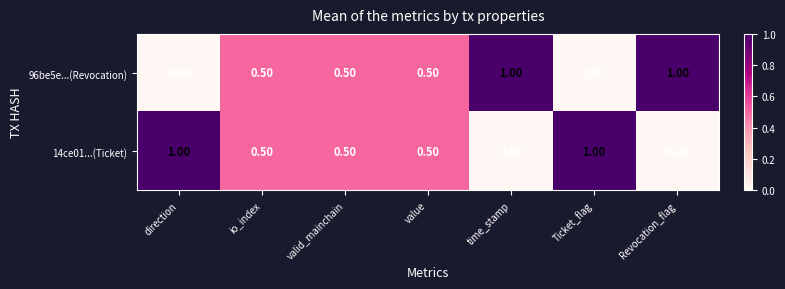

What is the sum of all 14ce01...(Ticket) values?

3.5